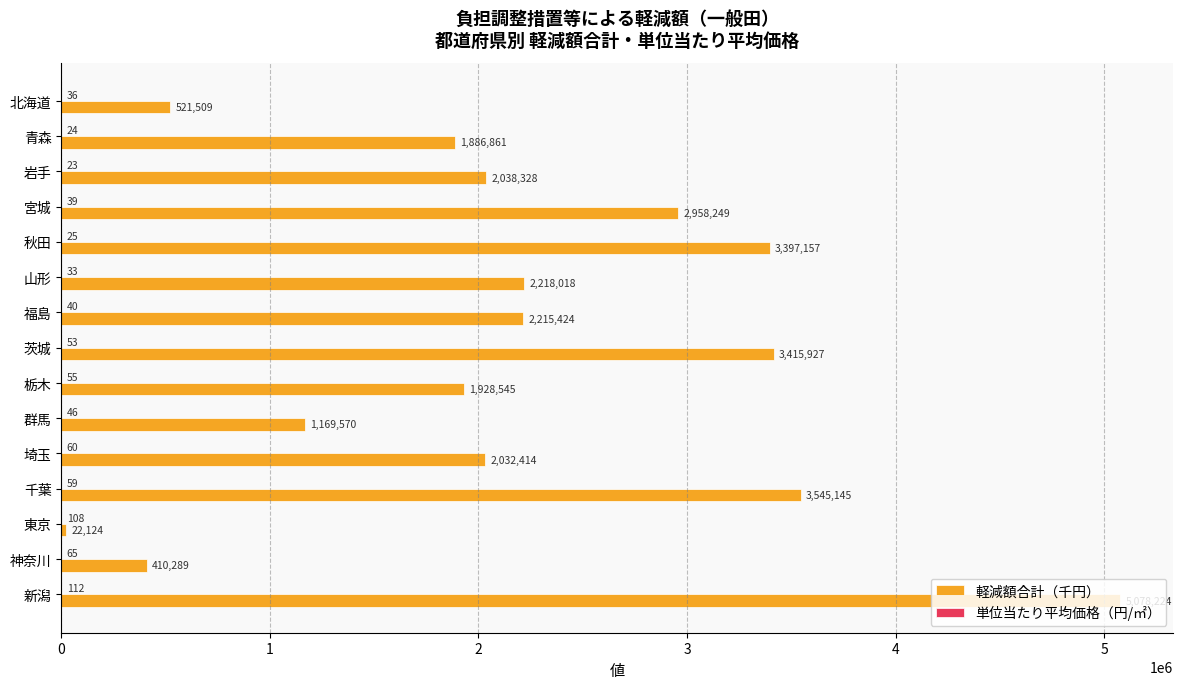

What is the highest value of the 軽減額合計（千円） series?

5078224